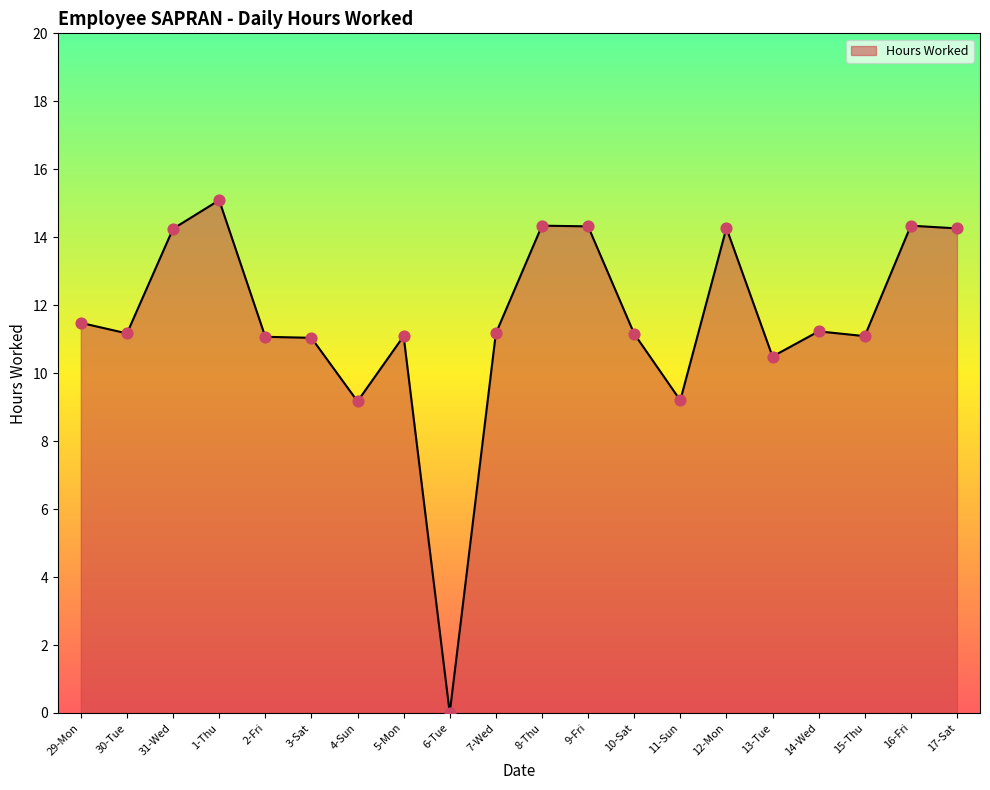

What is the ratio of the value at 9-Fri to the value at 5-Mon?

1.3